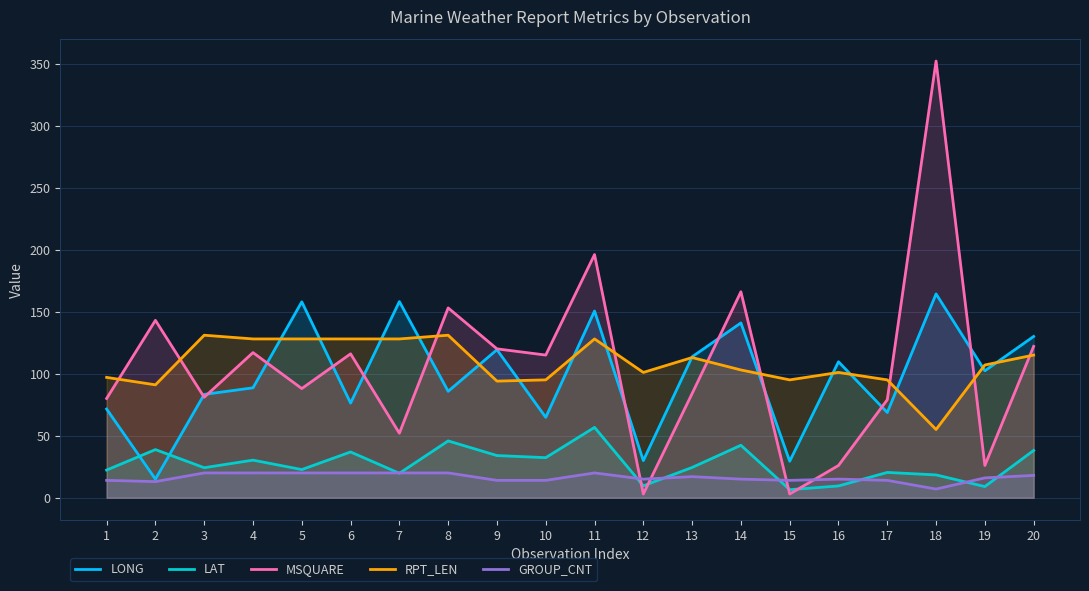

The RPT_LEN series shows 55.0 at 18. True or false?

True